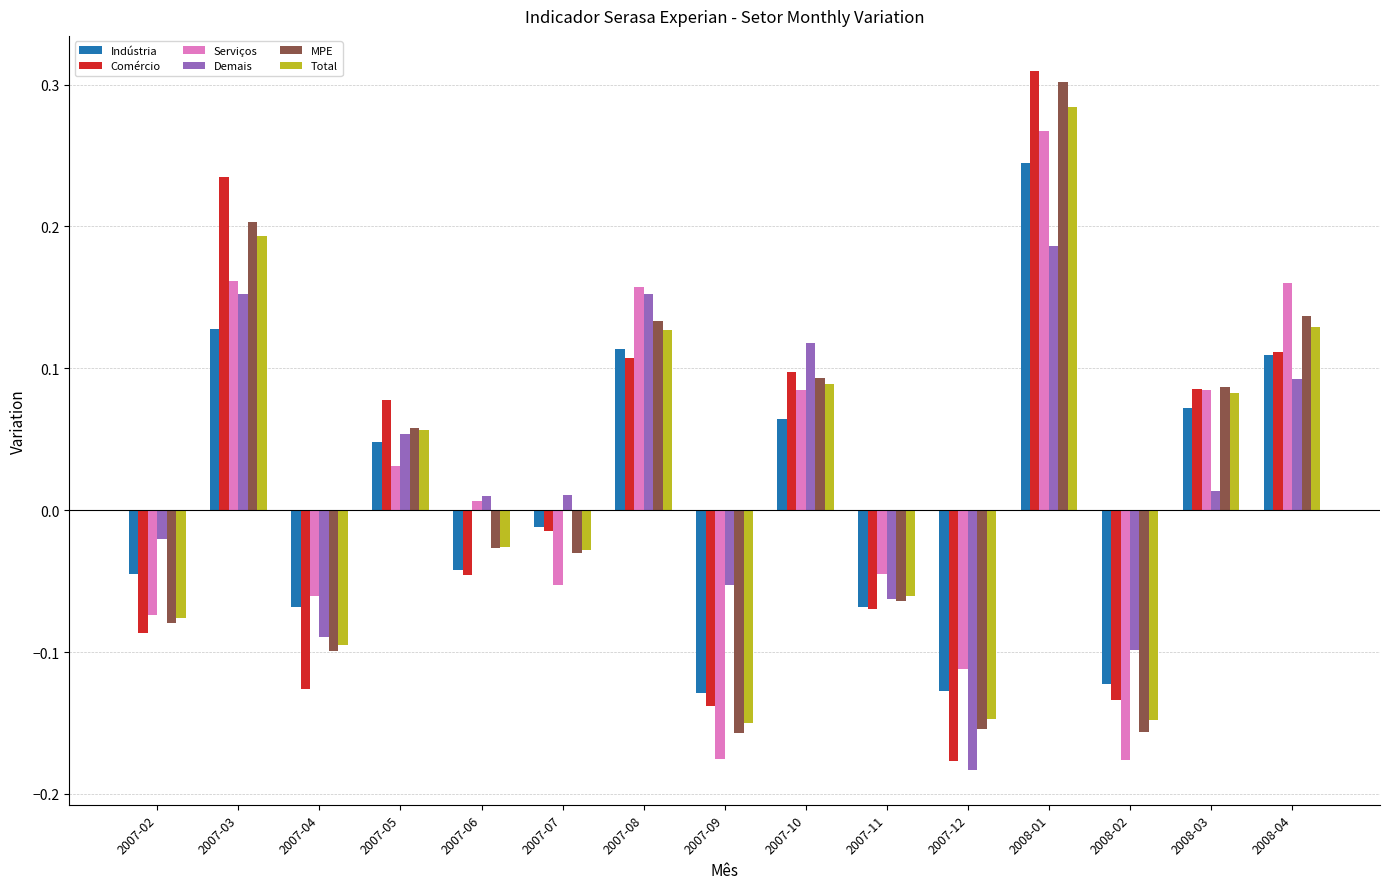

What position from the left is 2007-02?

1